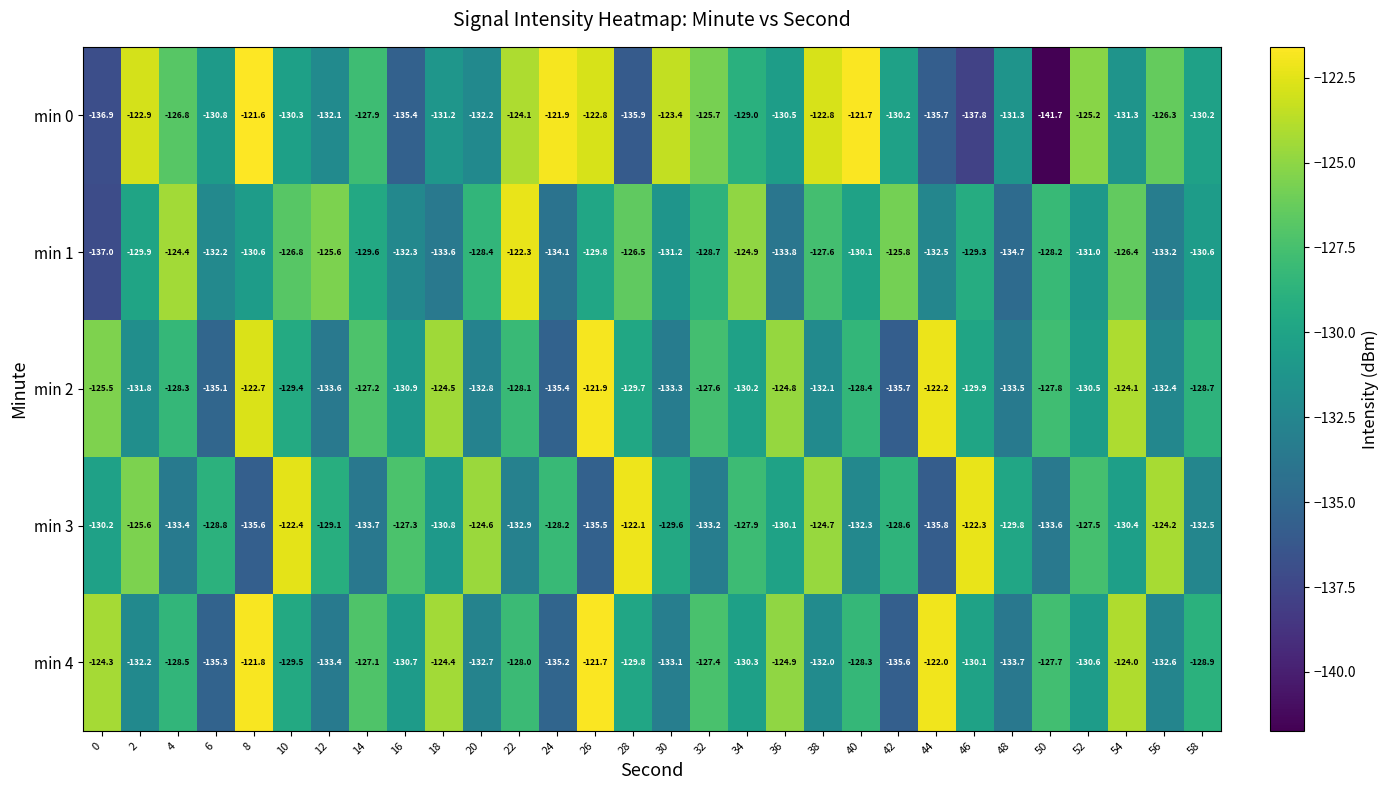

What is the difference between the maximum and minimum values in the min 0 series?

20.1